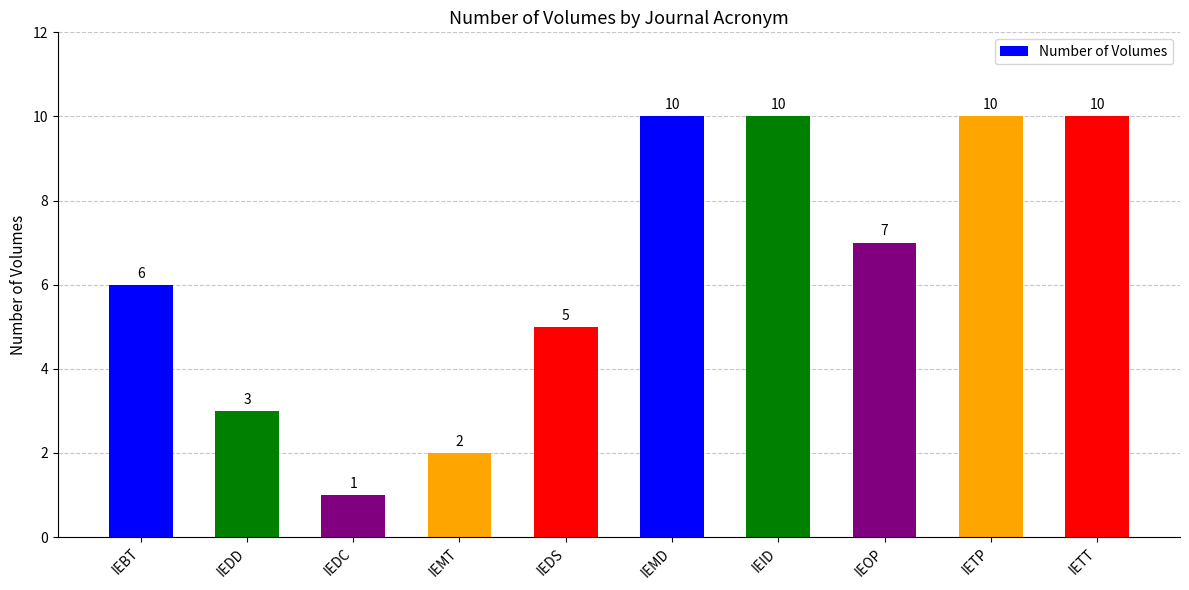

What is the label of the 5th bar from the right?

IEMD